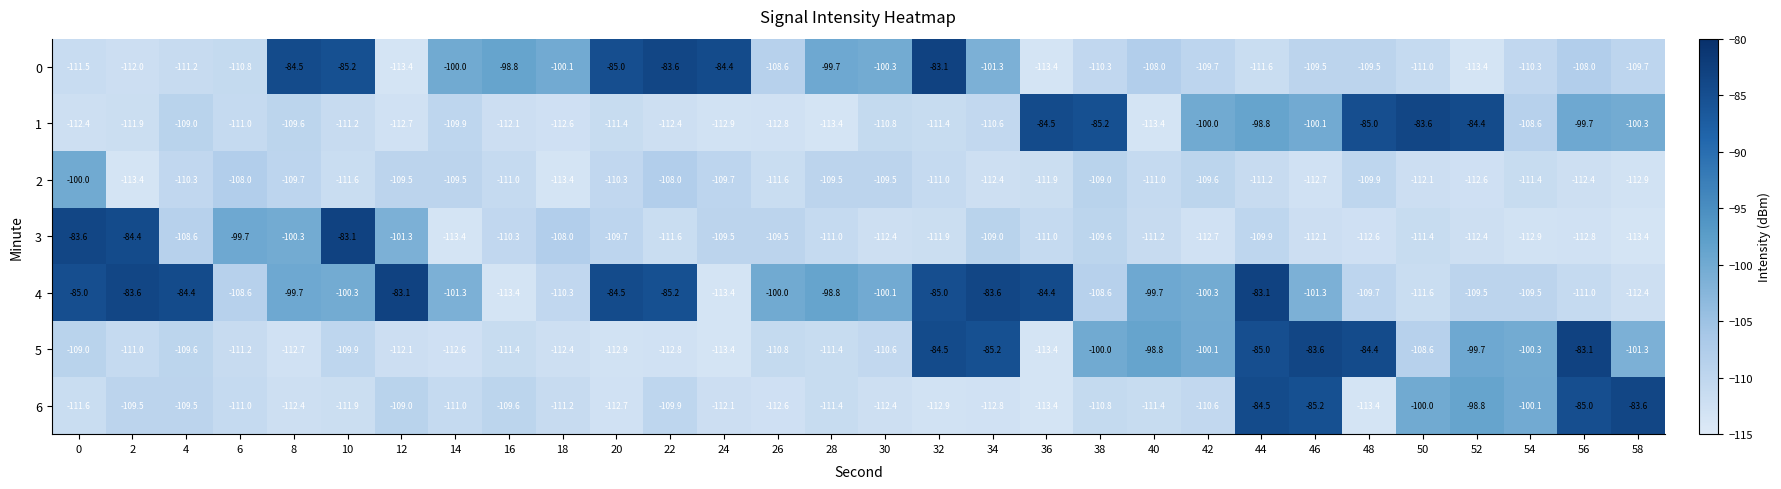

How many values in the 2 series exceed -111?

14